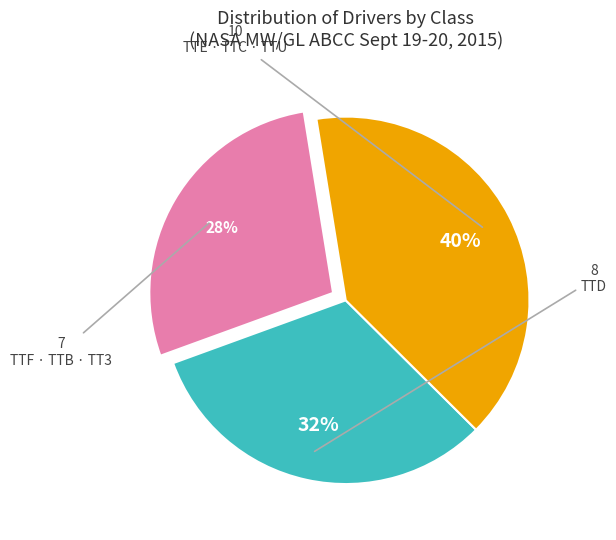

To the nearest percent, what is the difference between the largest and smallest slice percentages?

12%